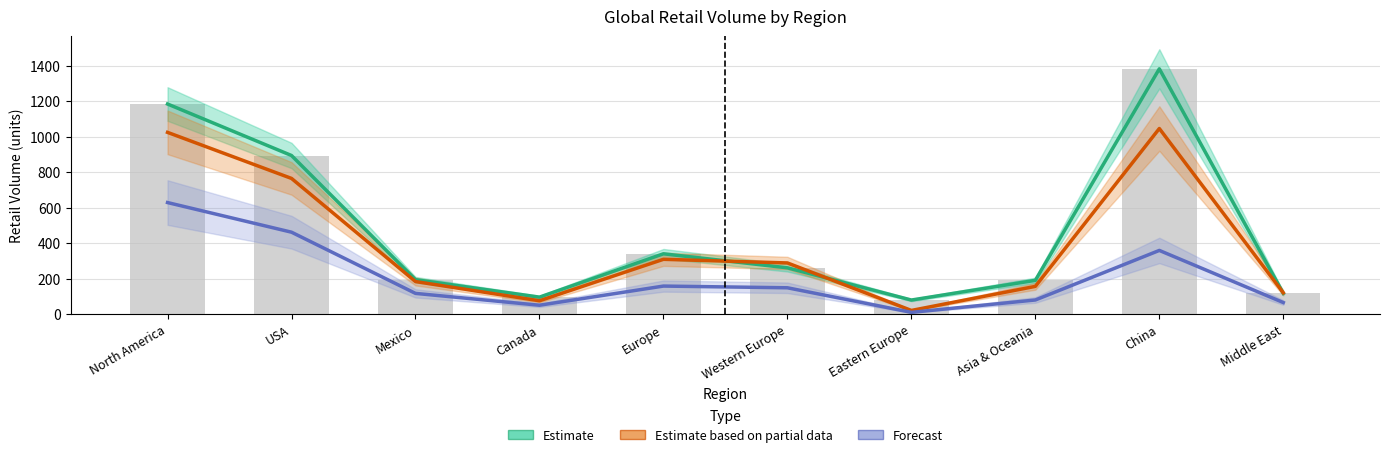

At which label does Estimate based on partial data (2022) reach its peak?

China